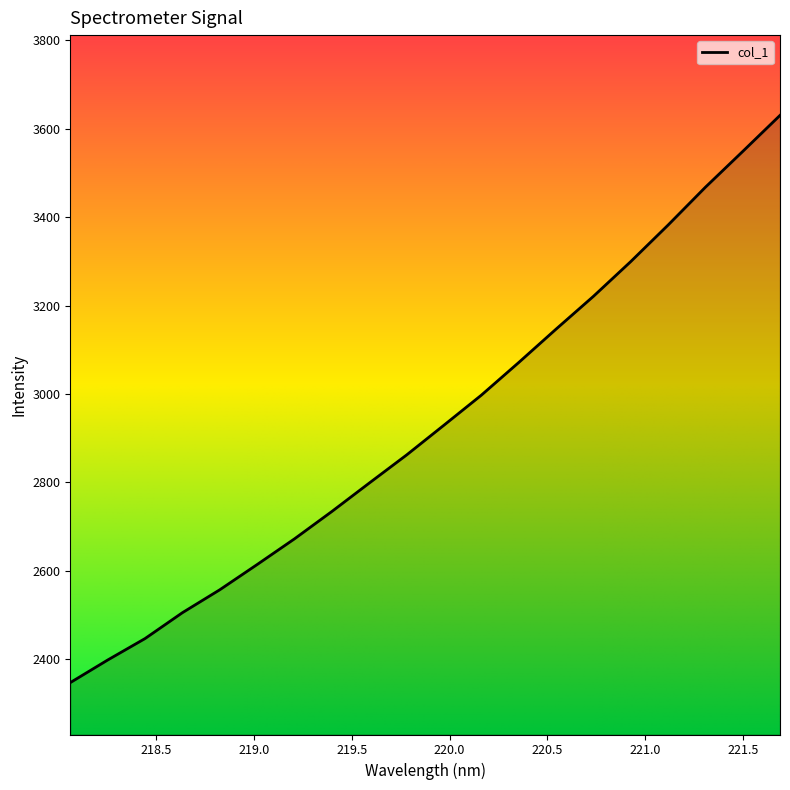

Is this an area chart (filled region under the line)?

No